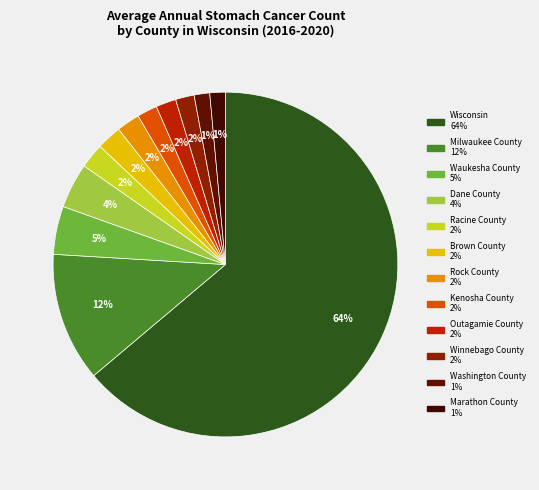

Which category accounts for the majority?

Wisconsin